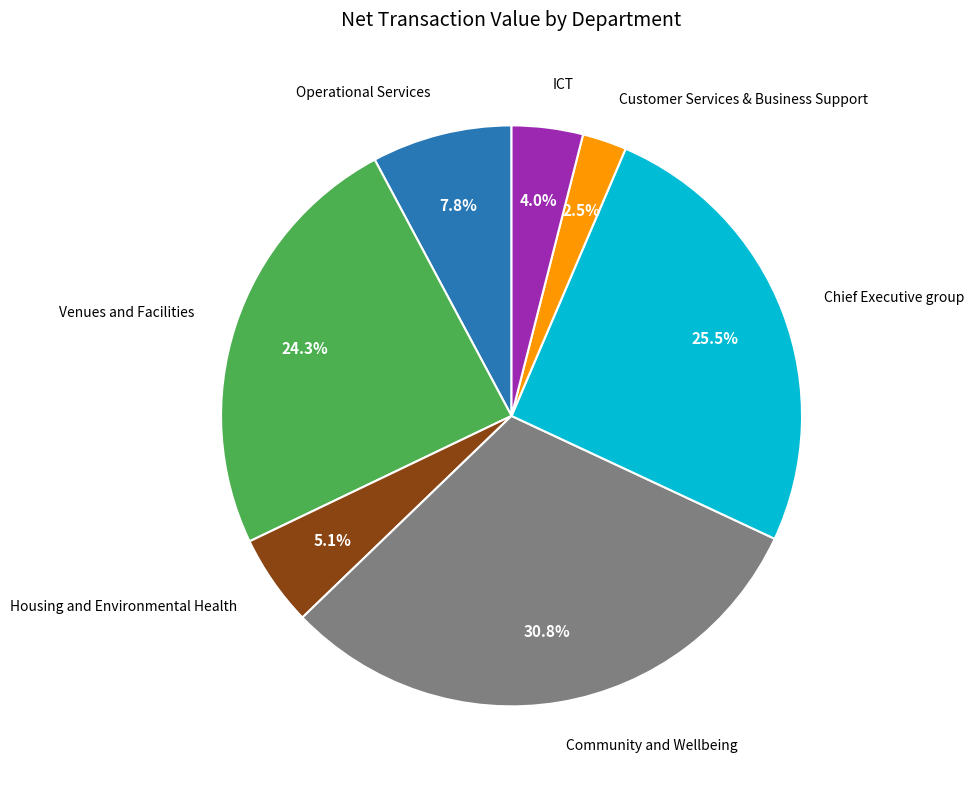

Does any single category account for the majority?

No